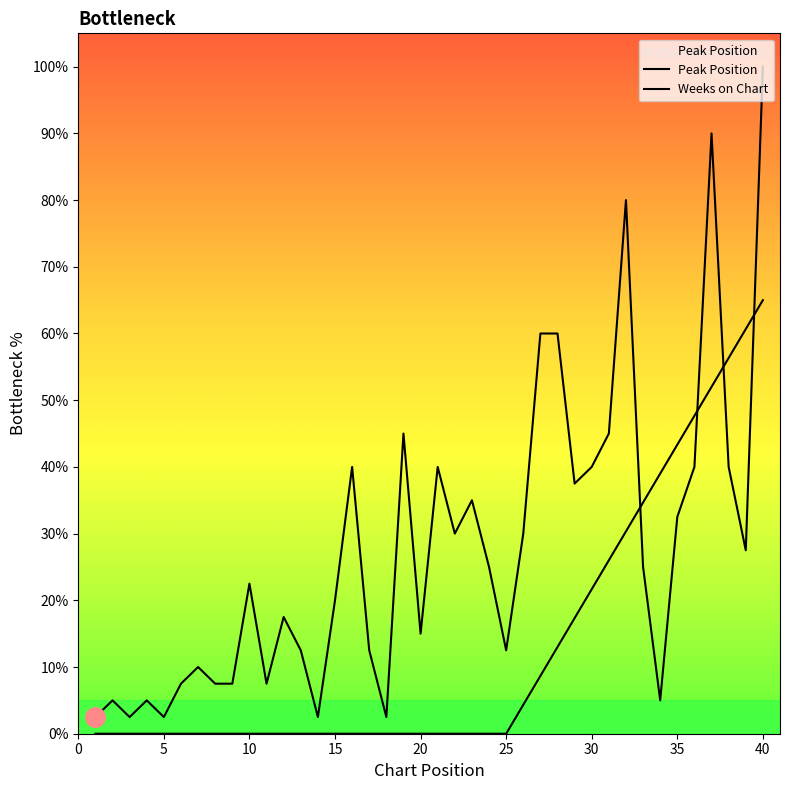

How many lines are shown in the chart?

2